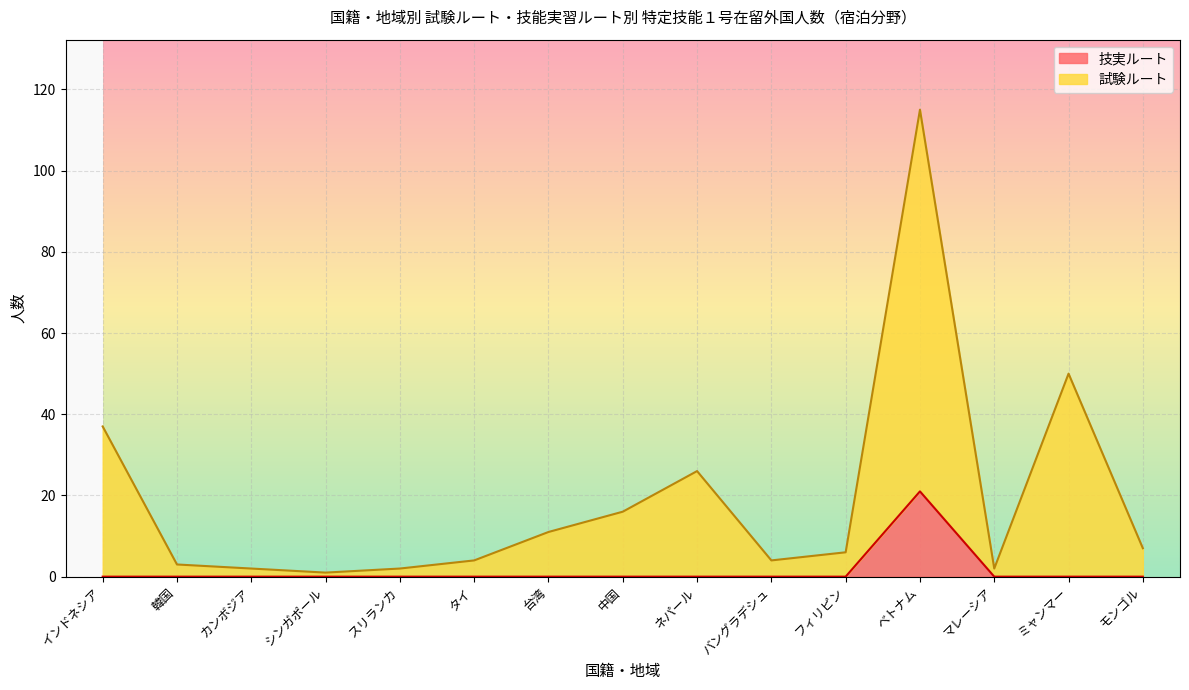

Reading left to right, extract all data points from this chart.

技実ルート: 0	0	0	0	0	0	0	0	0	0	0	21	0	0	0
試験ルート: 37	3	2	1	2	4	11	16	26	4	6	115	2	50	7